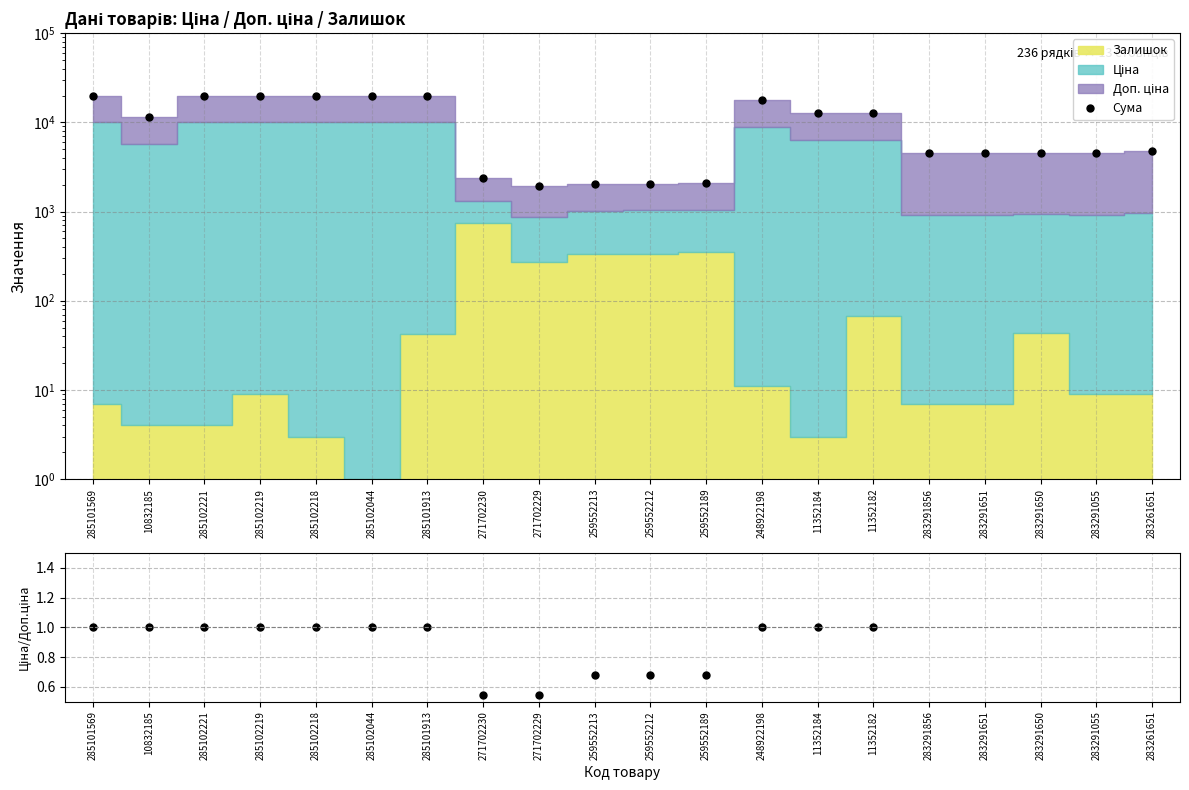

True or false: Ціна/Доп.ціна has a value of 0.3 at 259552212.

False